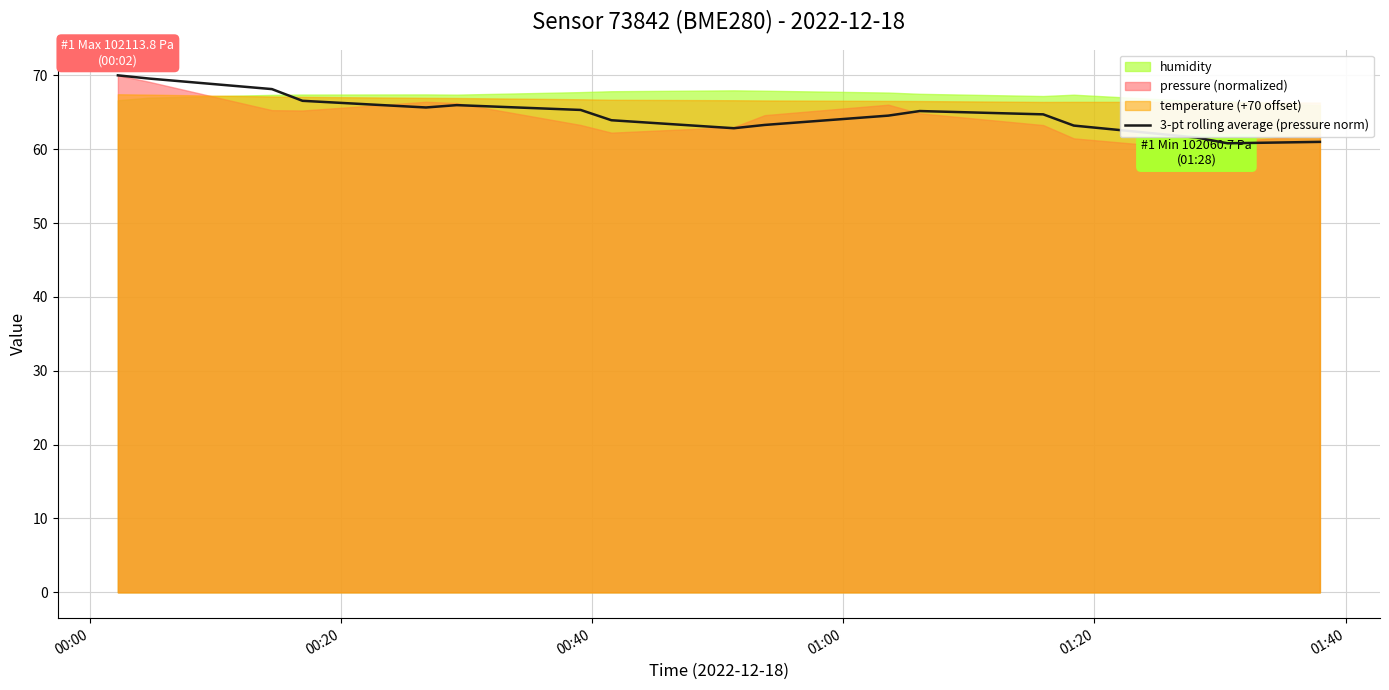

What is the lowest value of the 3-pt rolling average (pressure norm) series?

60.8